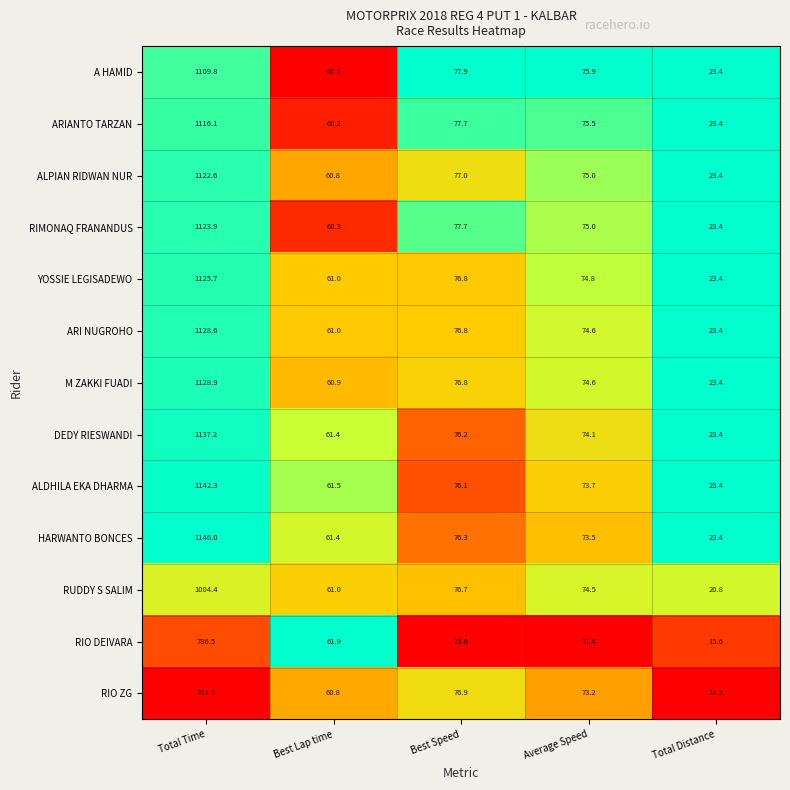

Count the number of categories in the chart.

5